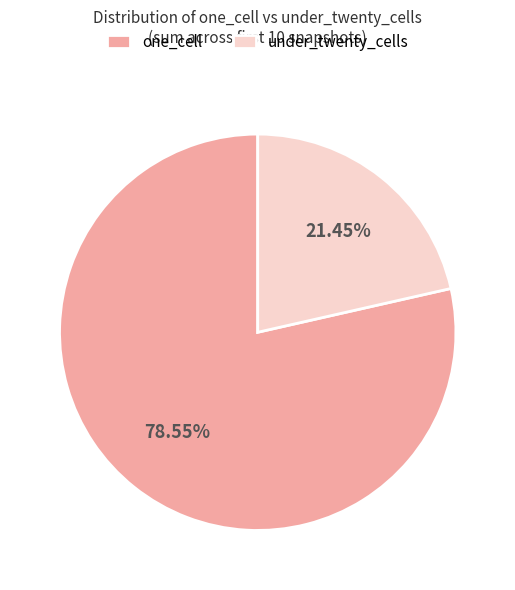

To the nearest percent, what is the average slice percentage?

50%